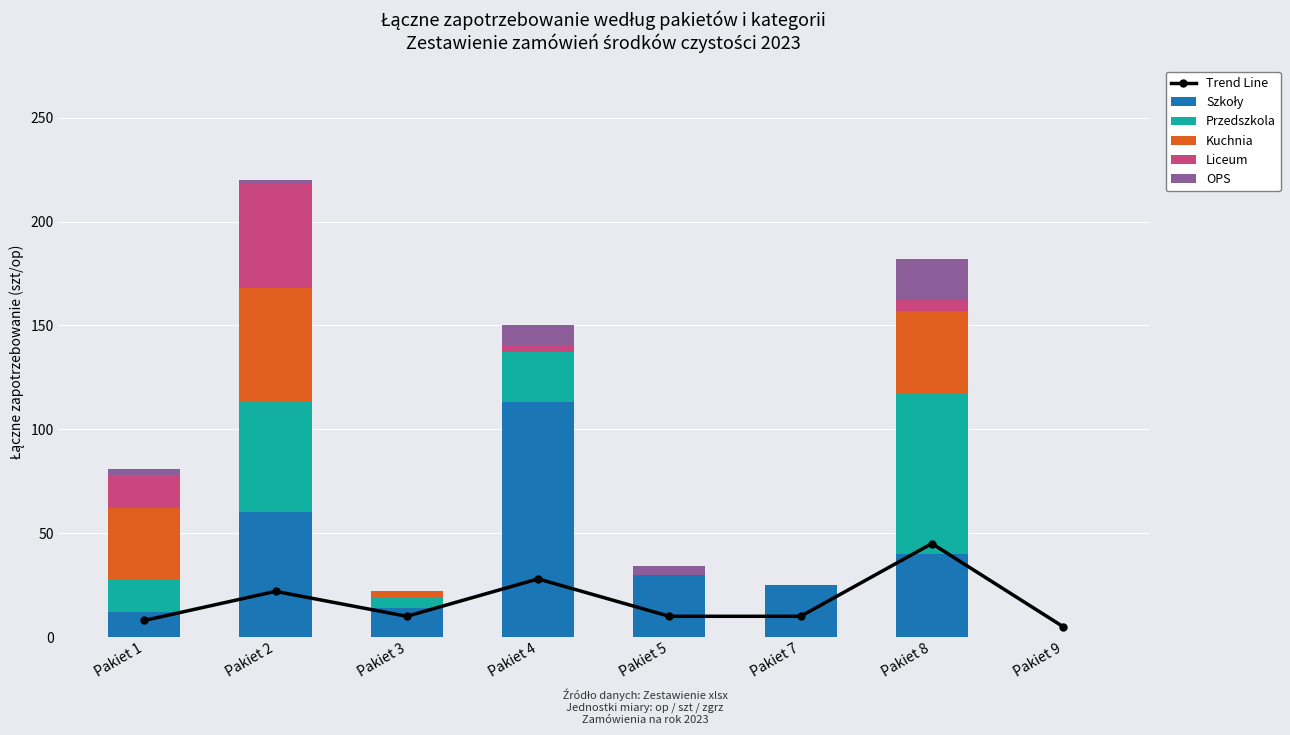

Is the value of Przedszkola at Pakiet 3 greater than the value of Liceum at Pakiet 4?

Yes